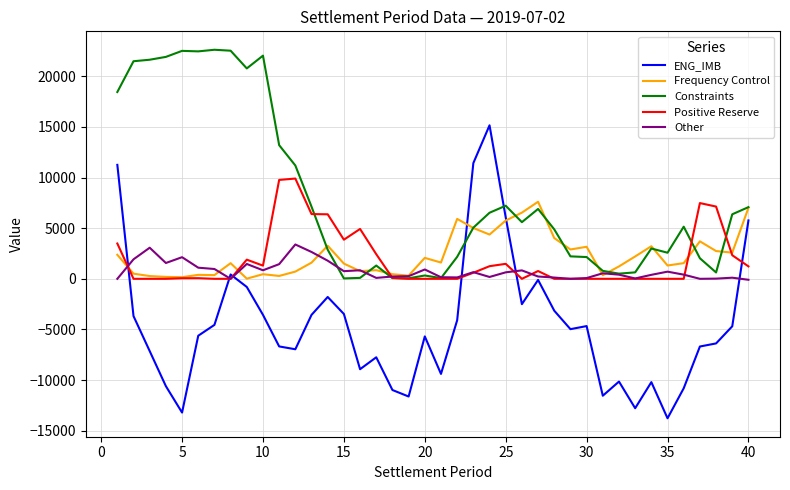

What is the maximum value shown in the chart?

22625.2